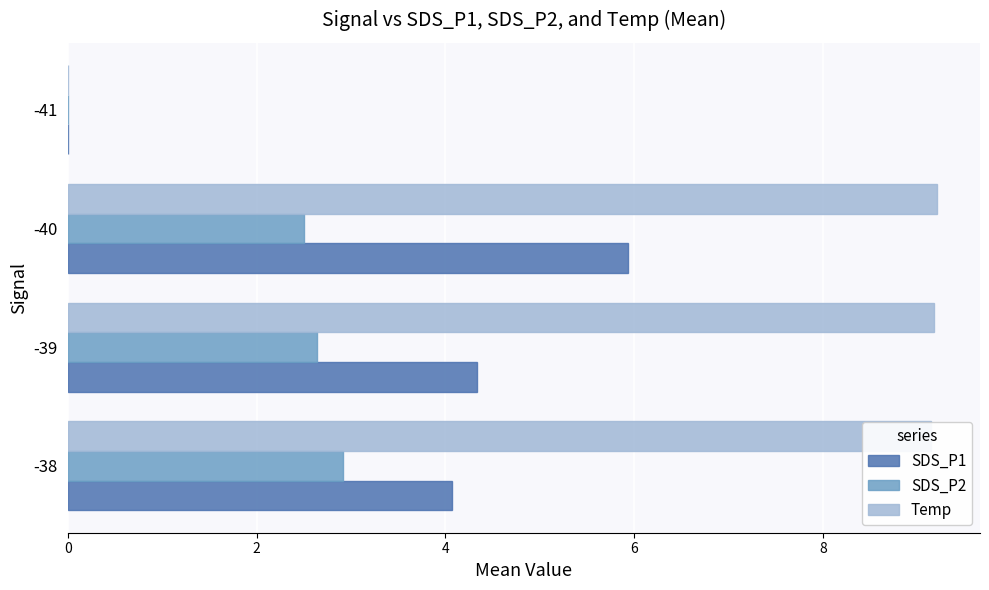

At which label is SDS_P2 closest to 1?

-41